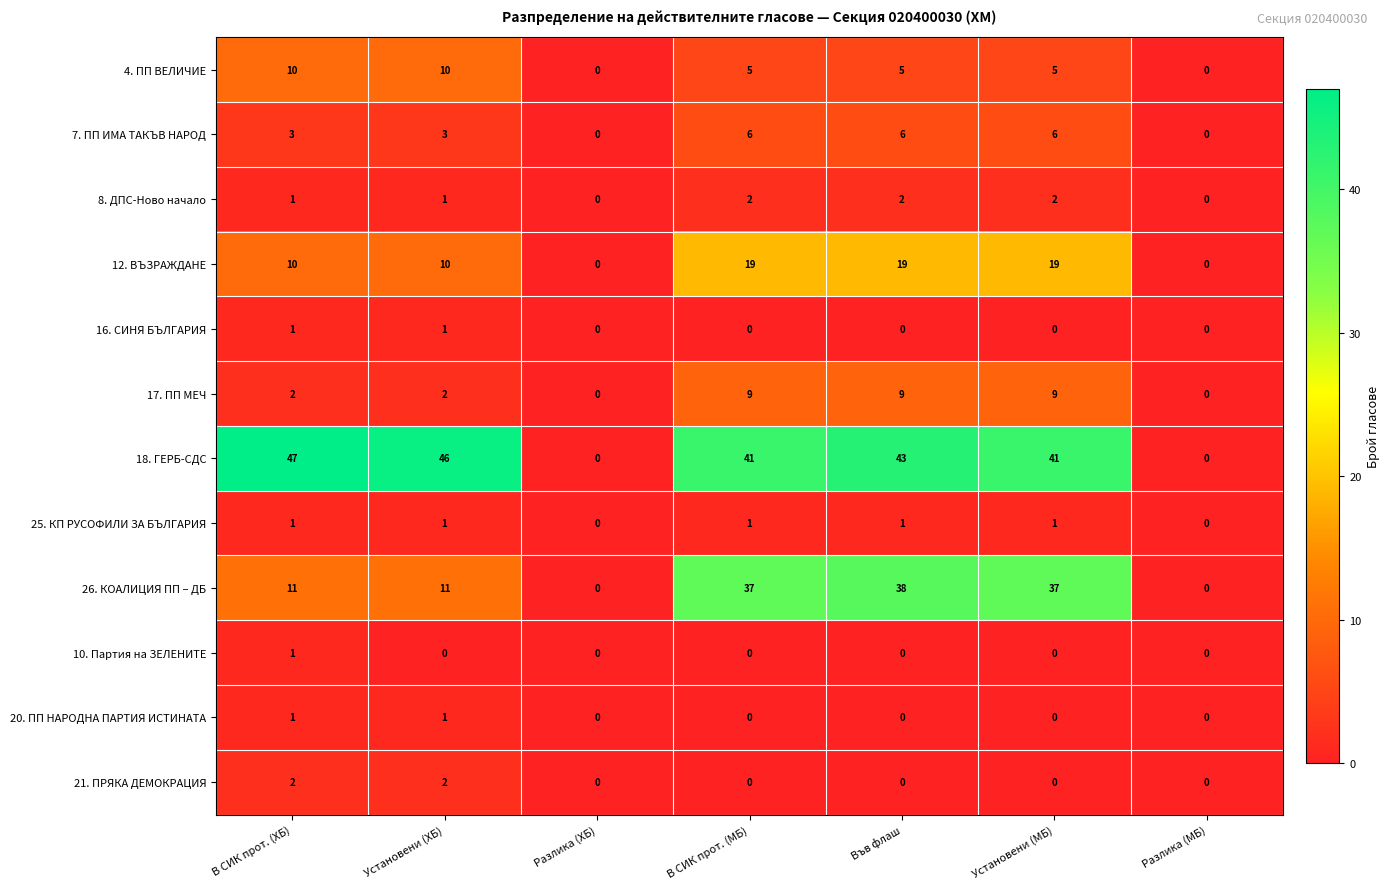

How many distinct data groups are displayed?

12